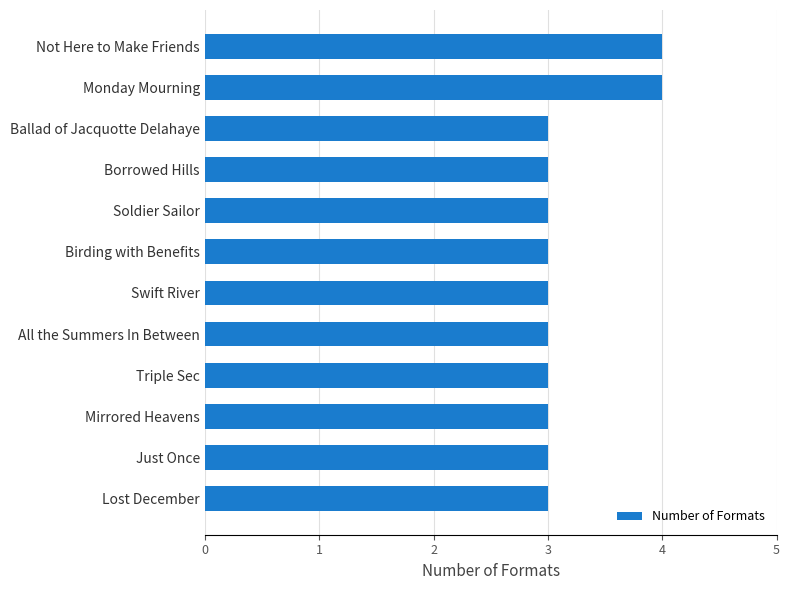

The chart shows a value of 4 at Not Here to Make Friends. True or false?

True